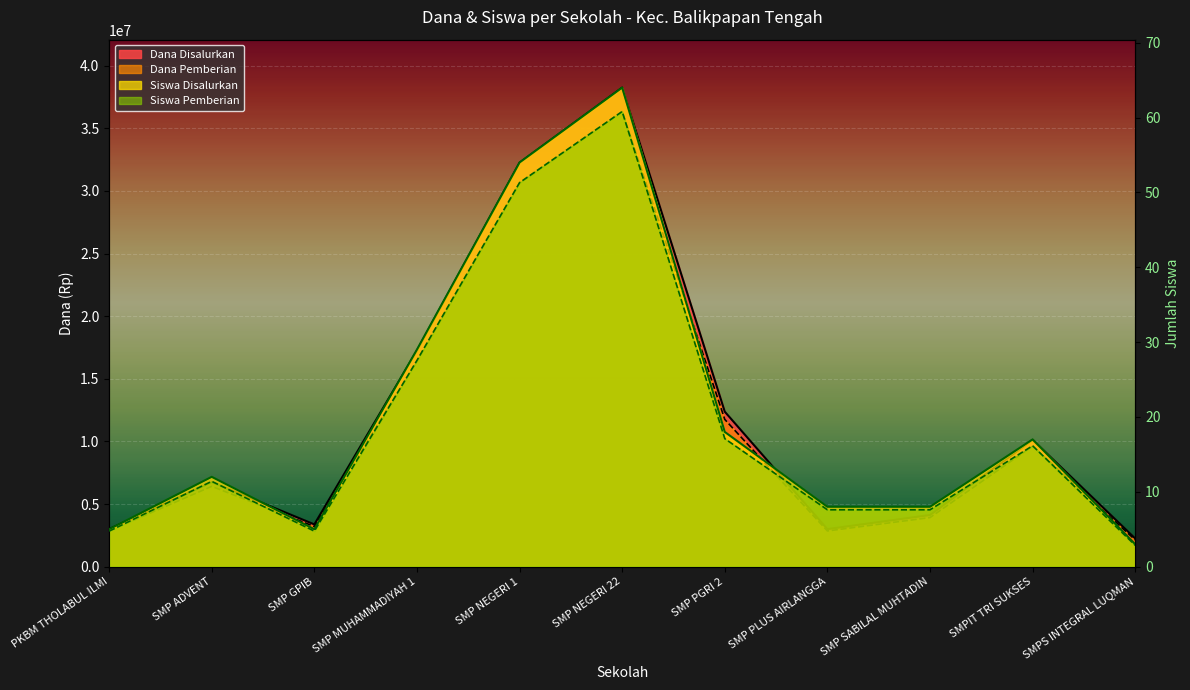

At which label is Dana Pemberian closest to 19237500?

SMP MUHAMMADIYAH 1